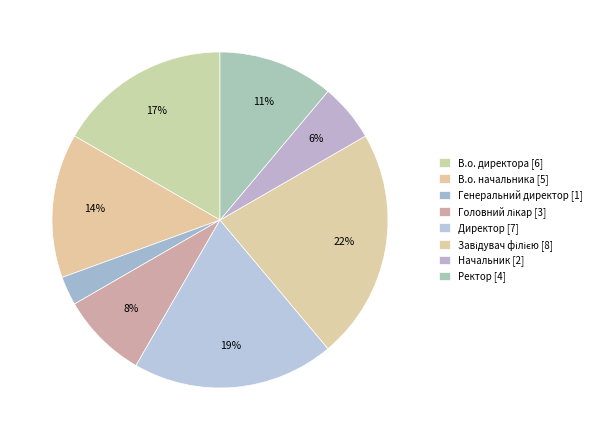

Count the number of slices in the pie.

8